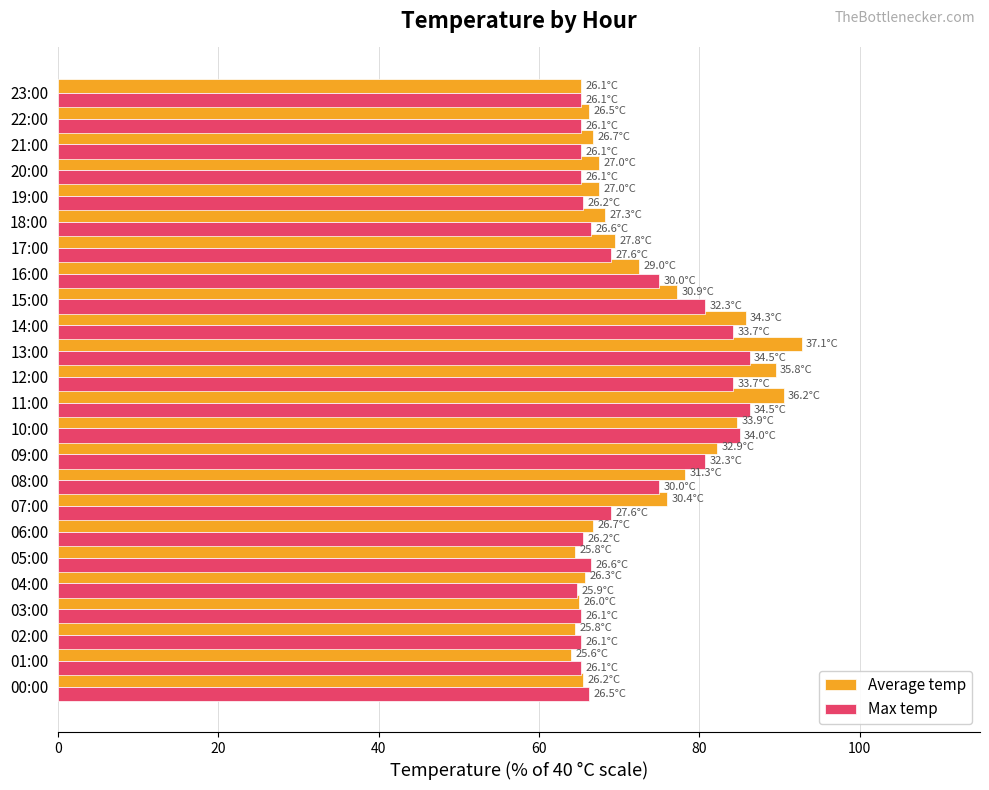

Which series has the largest range (max minus min)?

Average temp